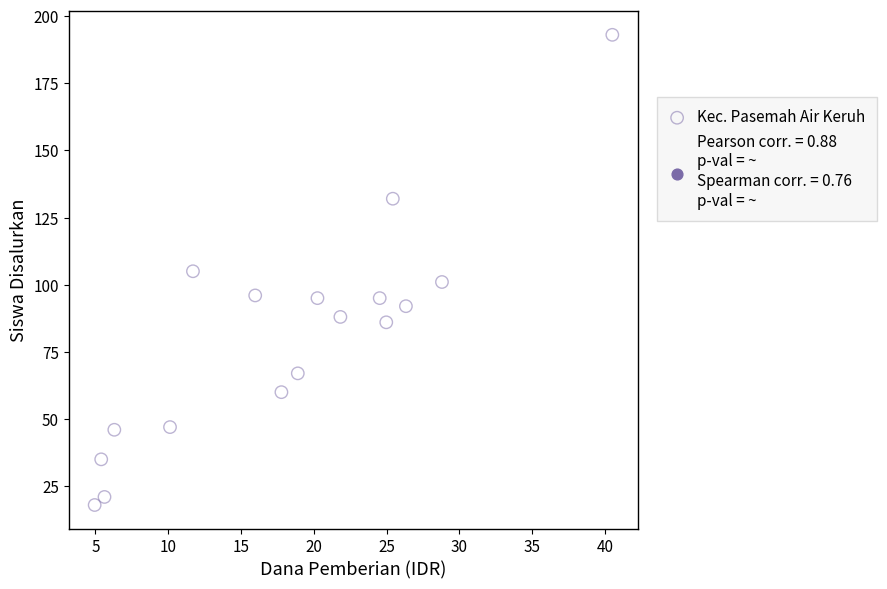

What is the range of Y values (max minus min)?

175